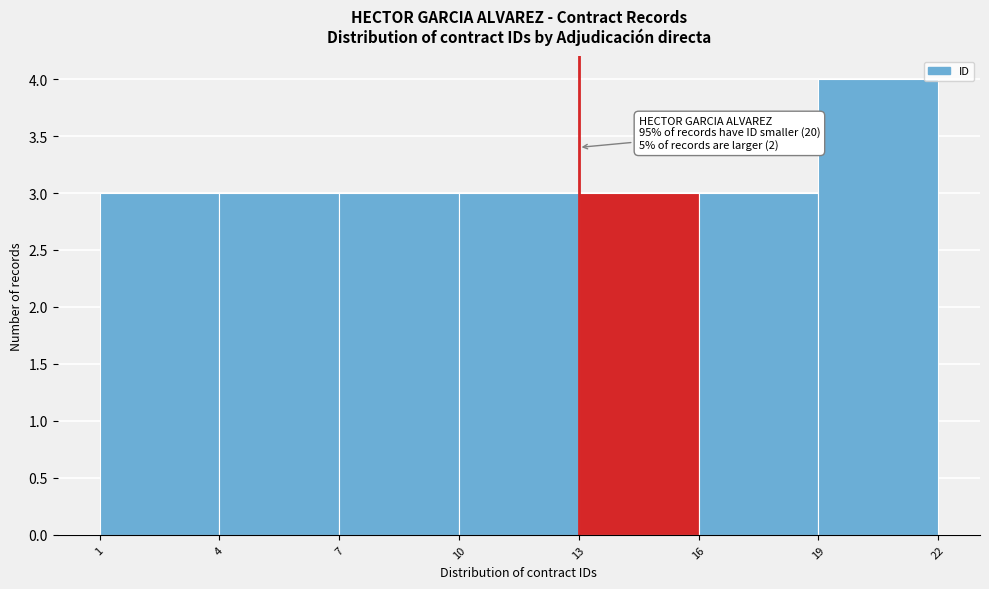

Over which range of the x-axis is the bar tallest?

19 to 22